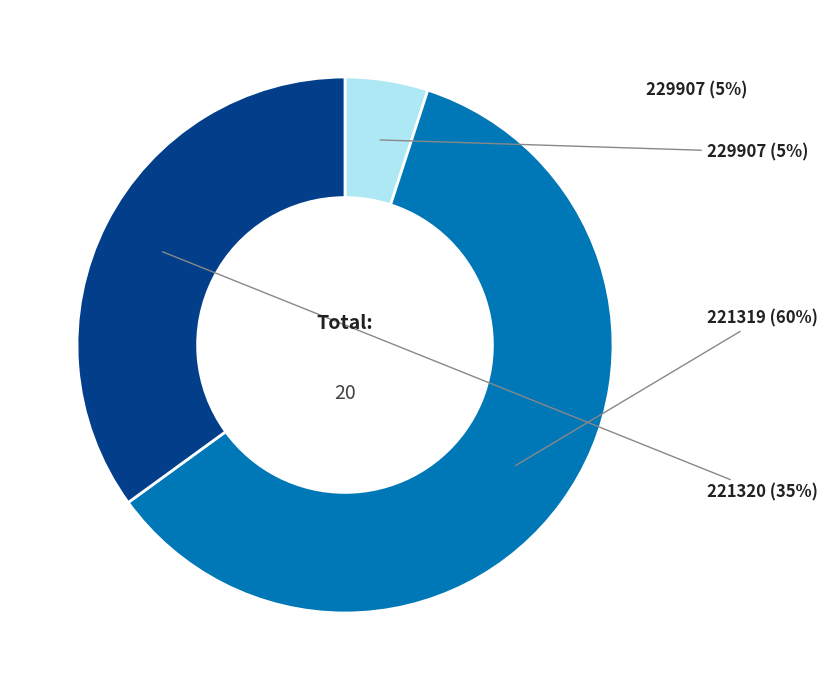

What percentage is the 229907 slice, to the nearest percent?

5%